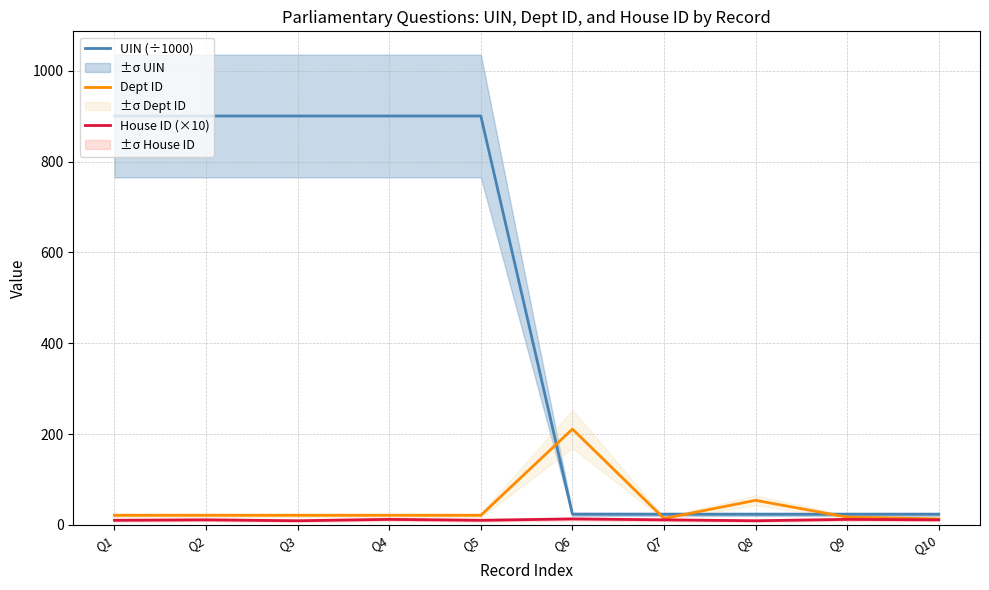

Reading left to right, extract all data points from this chart.

UIN (÷1000): Q1=900.6	Q2=900.6	Q3=900.6	Q4=900.6	Q5=900.6	Q6=23.4	Q7=23.3	Q8=23.3	Q9=23.3	Q10=23.3
Dept ID: Q1=21.0	Q2=21.0	Q3=21.0	Q4=21.0	Q5=21.0	Q6=211.0	Q7=14.0	Q8=54.0	Q9=17.0	Q10=13.0
House ID (×10): Q1=10.0	Q2=11.0	Q3=9.0	Q4=12.0	Q5=10.0	Q6=13.0	Q7=11.0	Q8=9.0	Q9=12.0	Q10=11.0